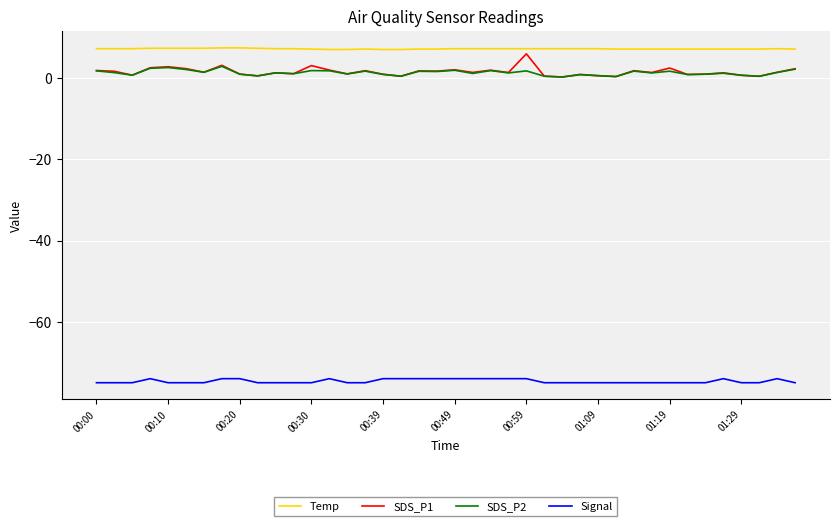

Which series has the largest range (max minus min)?

SDS_P1